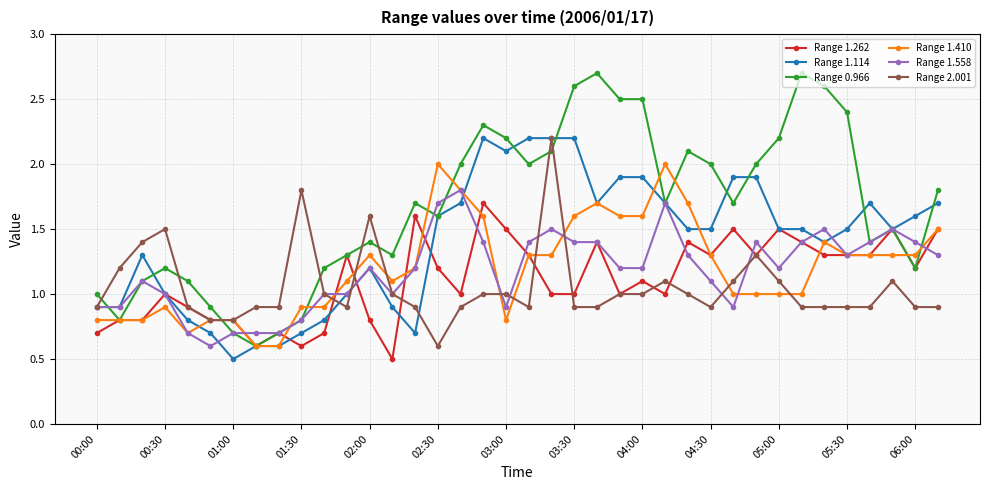

What is the average value of the Range 1.558 series?

1.2